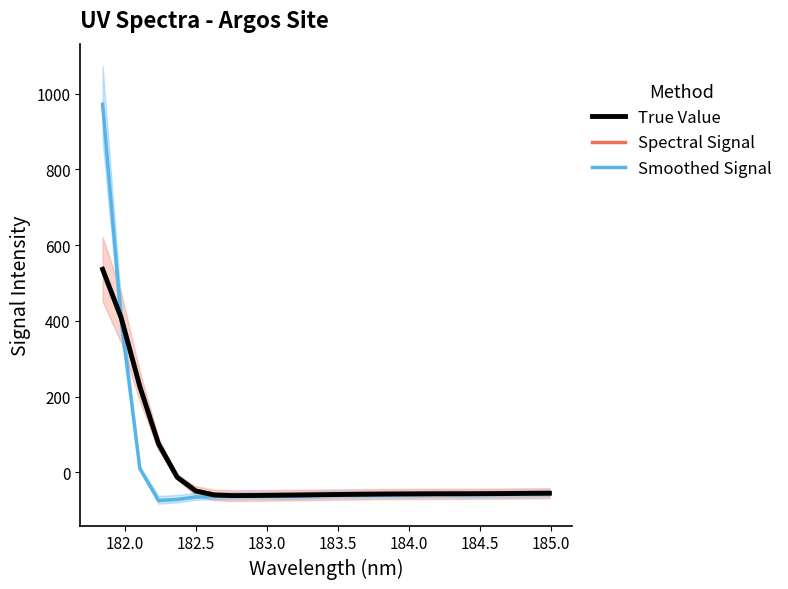

What is the highest value of the Spectral Signal series?

538.1